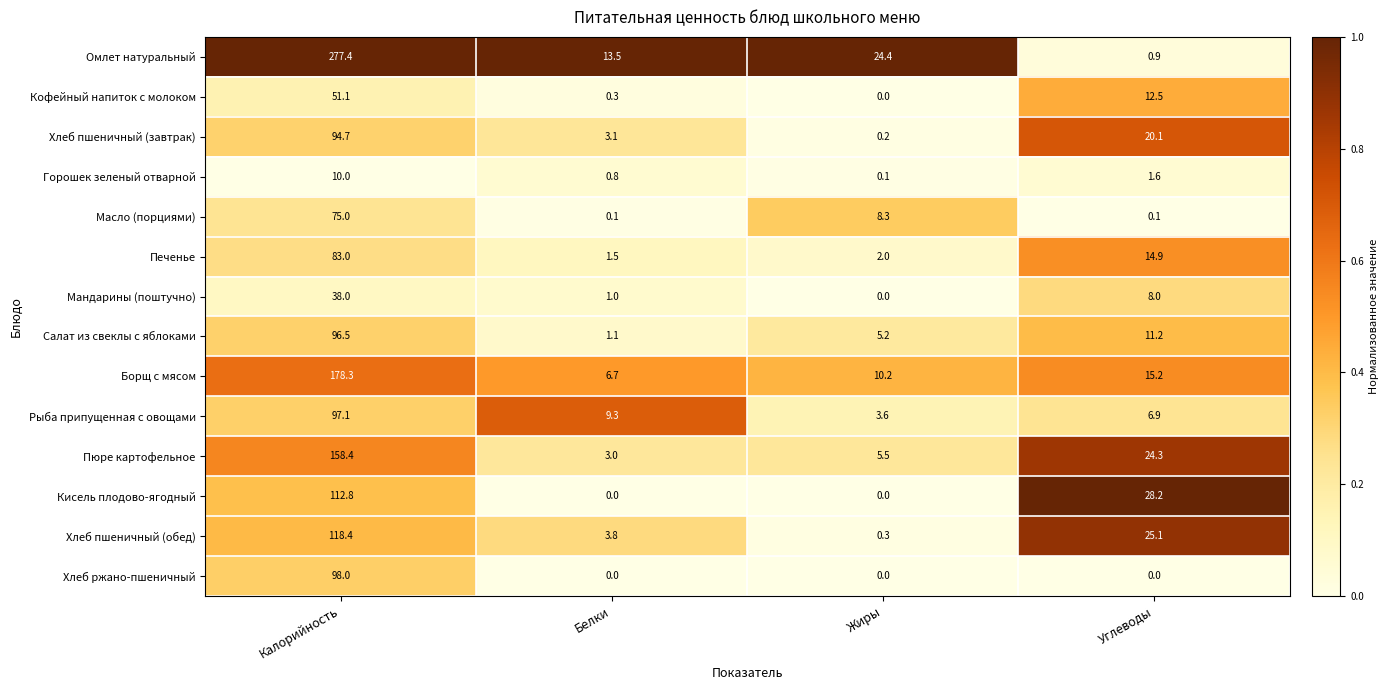

What is the difference between the maximum and second lowest values in the Хлеб ржано-пшеничный series?

98.0